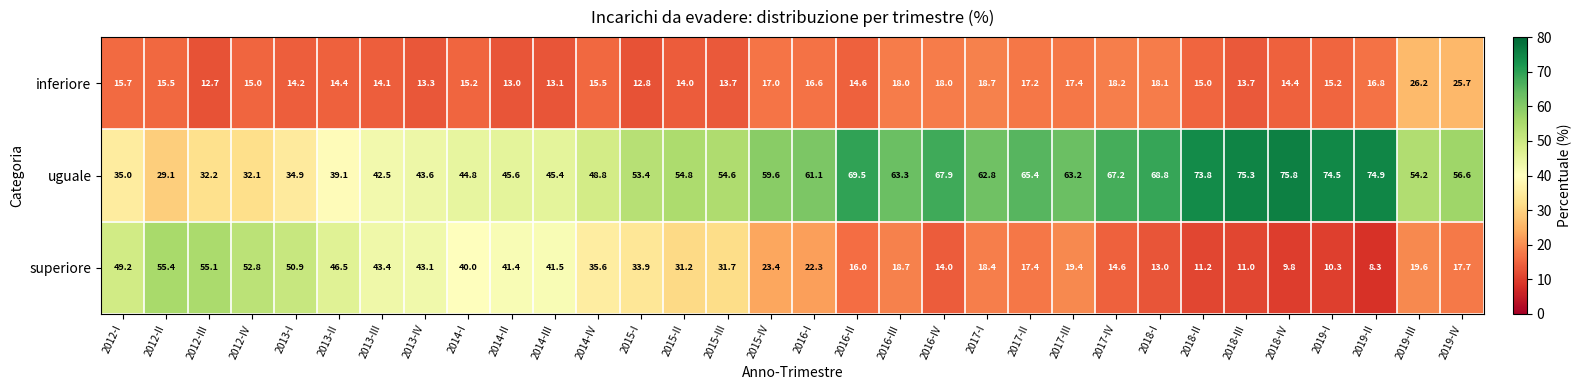

List the series in order of their overall mean, highest first.

uguale, superiore, inferiore